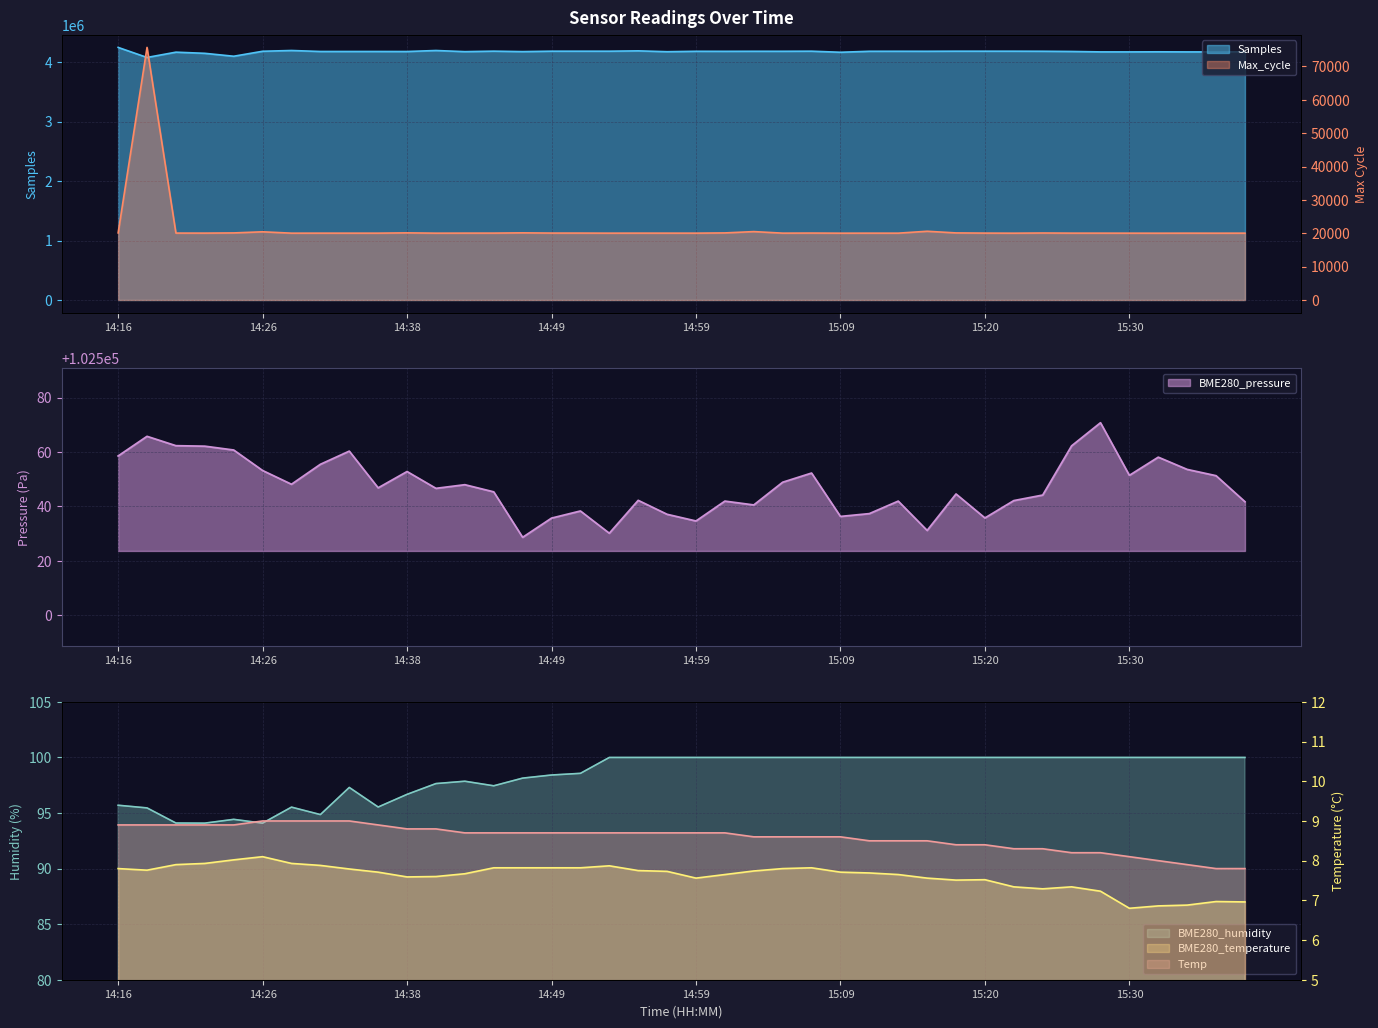

Which series has the largest range (max minus min)?

Samples